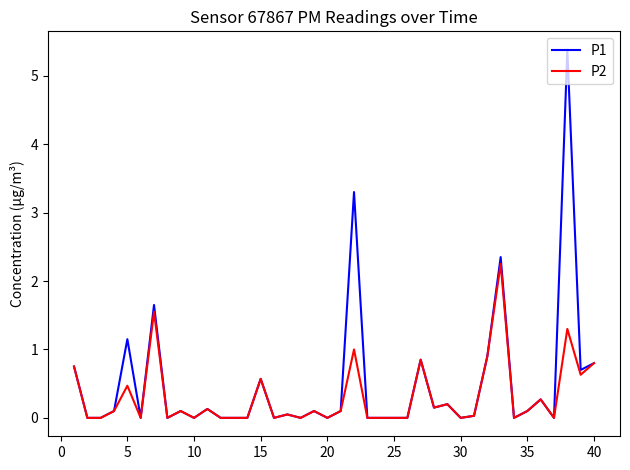

Rank the series by their maximum value, from highest to lowest.

P1, P2